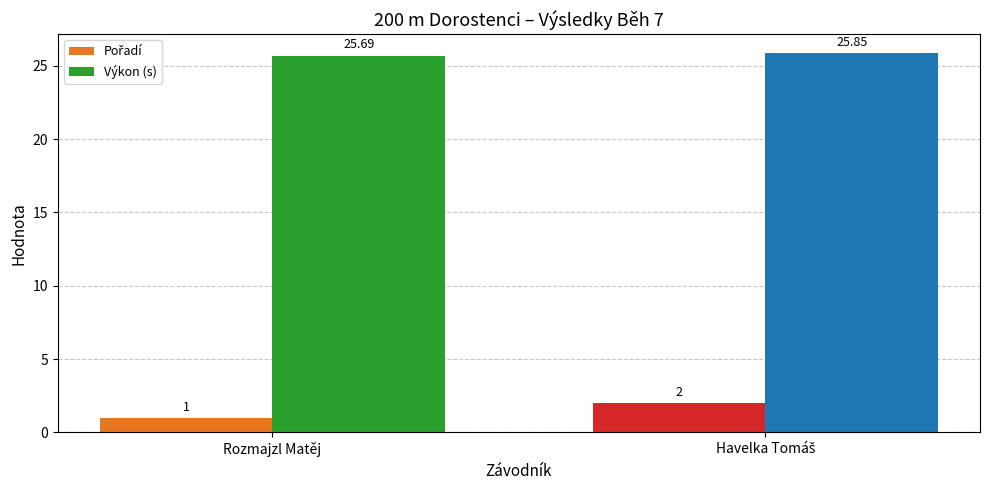

Which series has the largest total across all categories?

Výkon (s)